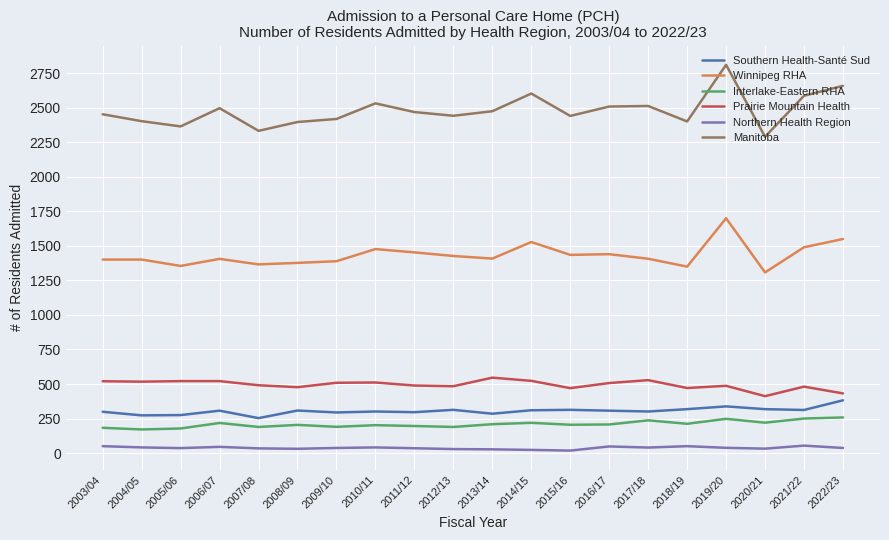

True or false: Manitoba and Prairie Mountain Health cross at least once.

False